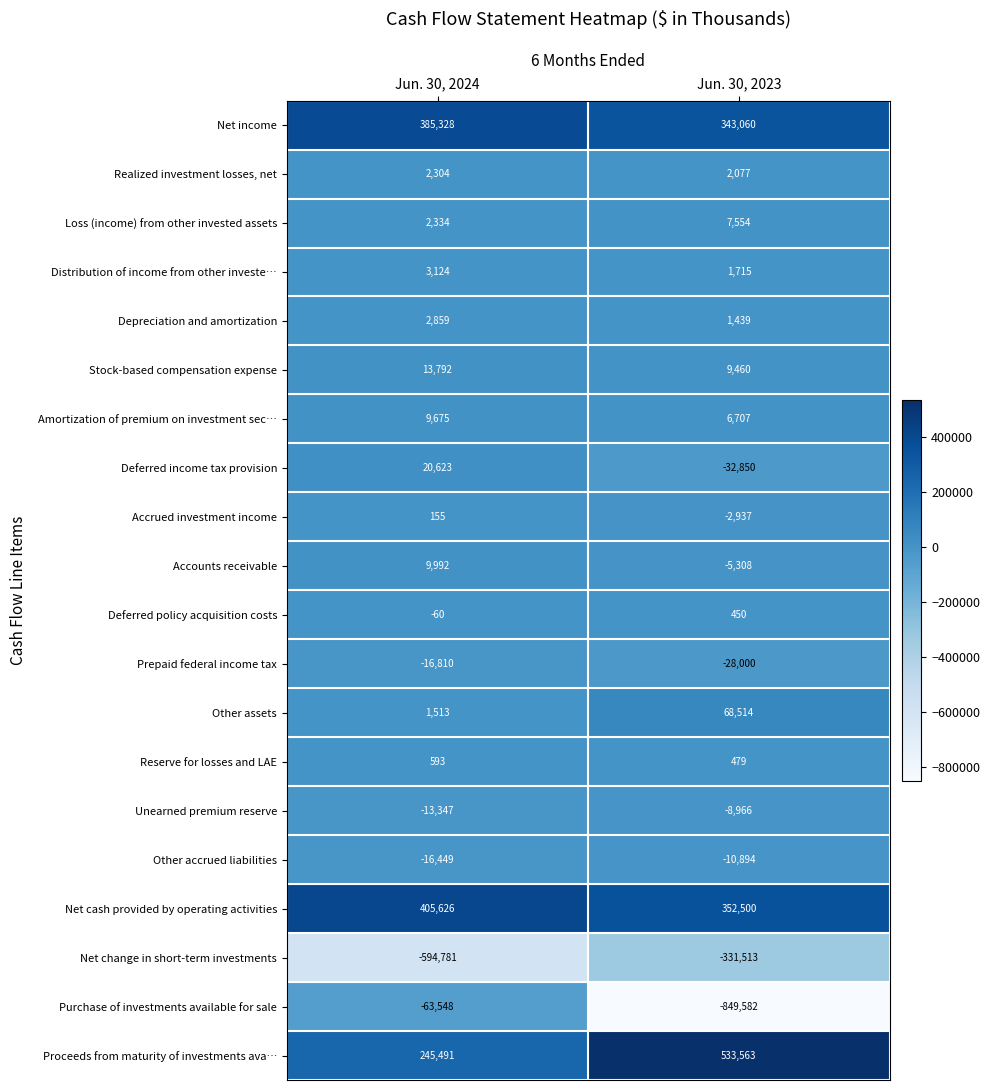

At Jun. 30, 2024, list the series in order from smallest to largest.

Net change in short-term investments, Purchase of investments available for sale, Prepaid federal income tax, Other accrued liabilities, Unearned premium reserve, Deferred policy acquisition costs, Accrued investment income, Reserve for losses and LAE, Other assets, Realized investment losses, net, Loss (income) from other invested assets, Depreciation and amortization, Distribution of income from other investe…, Amortization of premium on investment sec…, Accounts receivable, Stock-based compensation expense, Deferred income tax provision, Proceeds from maturity of investments ava…, Net income, Net cash provided by operating activities